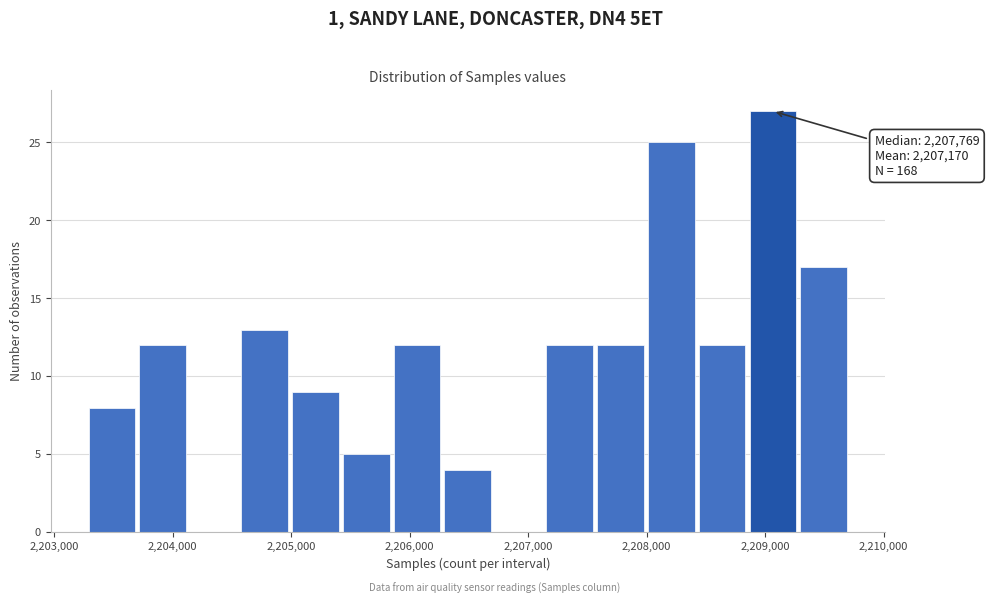

Which range on the x-axis has the tallest bar?

2208900 to 2209300